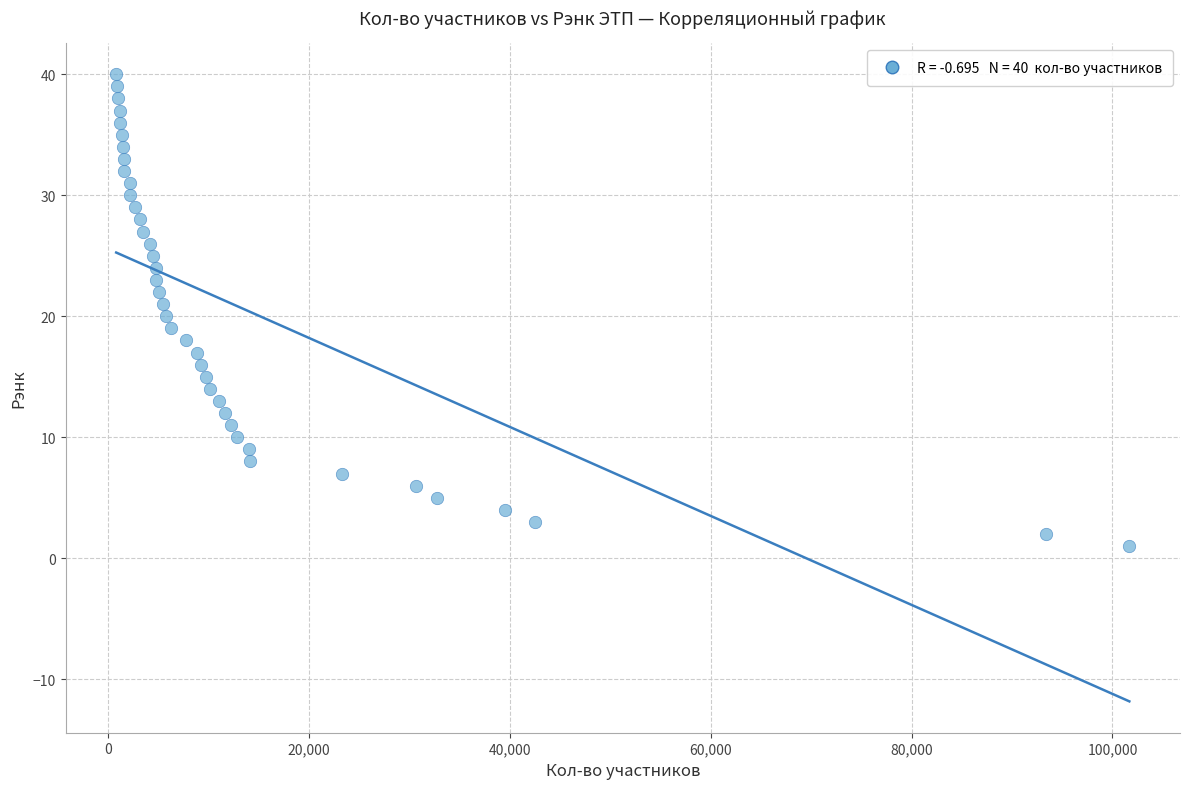

What is the range of X values (max minus min)?

100853